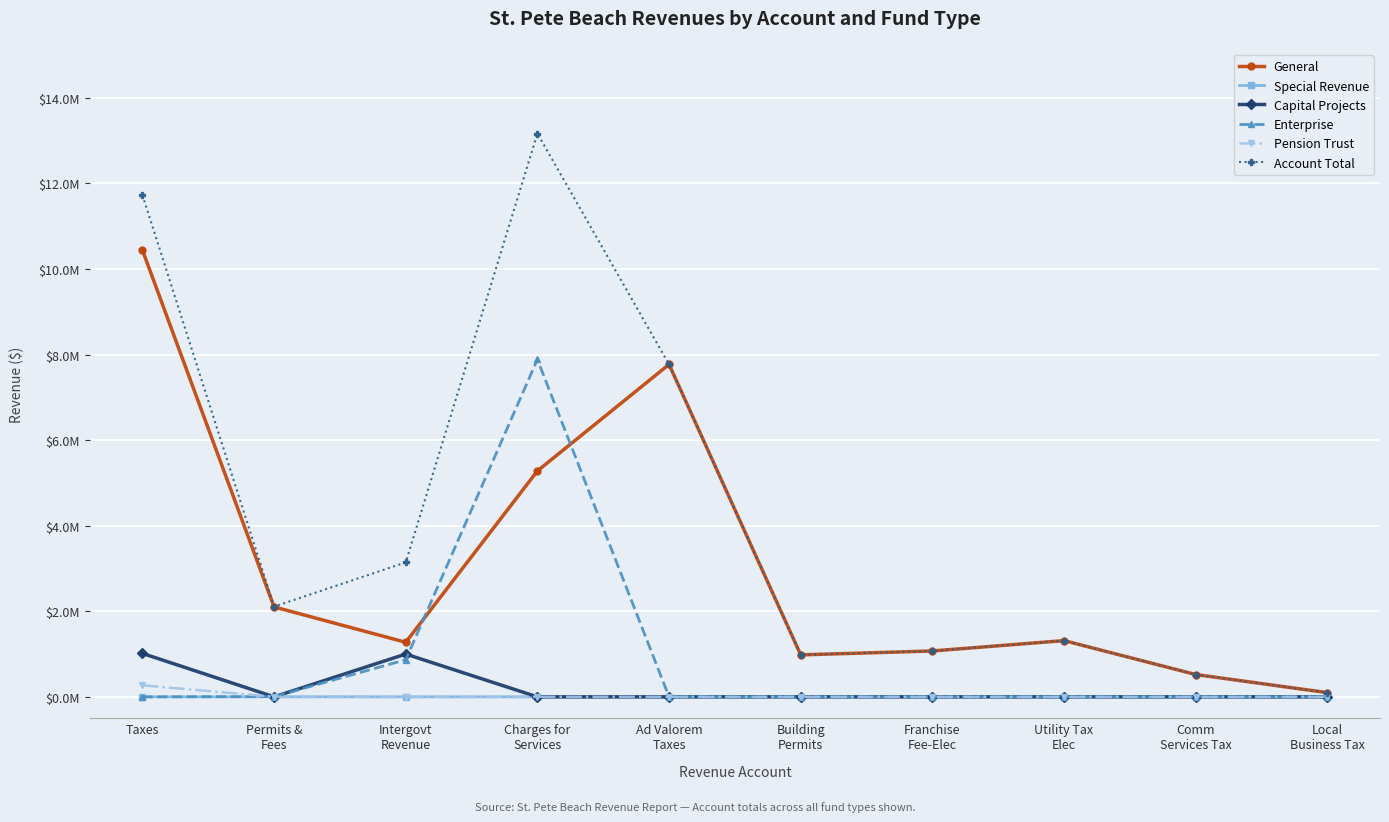

What is the total value across all series at Utility Tax
Elec?

2628720